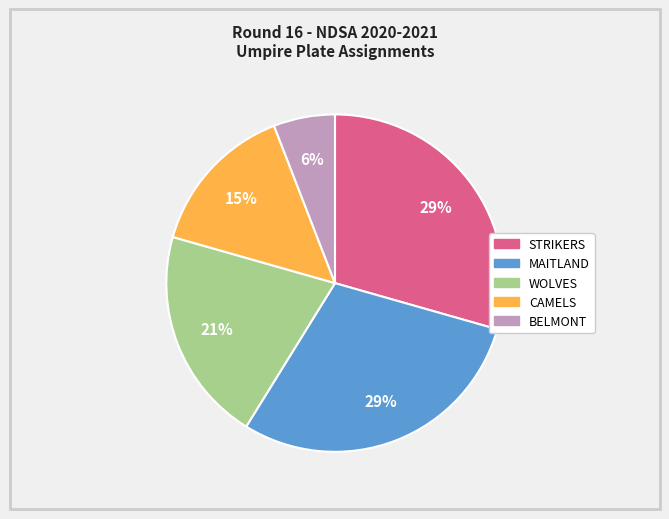

To the nearest percent, what portion does MAITLAND represent?

29%